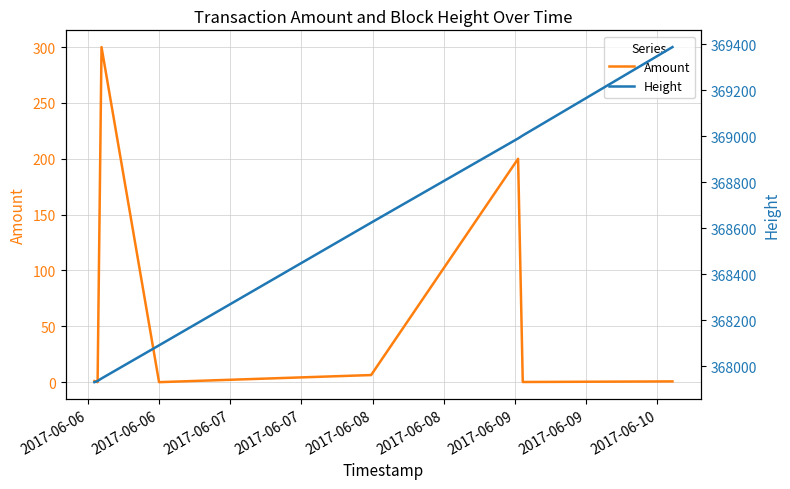

True or false: Amount and Height intersect in this chart.

False